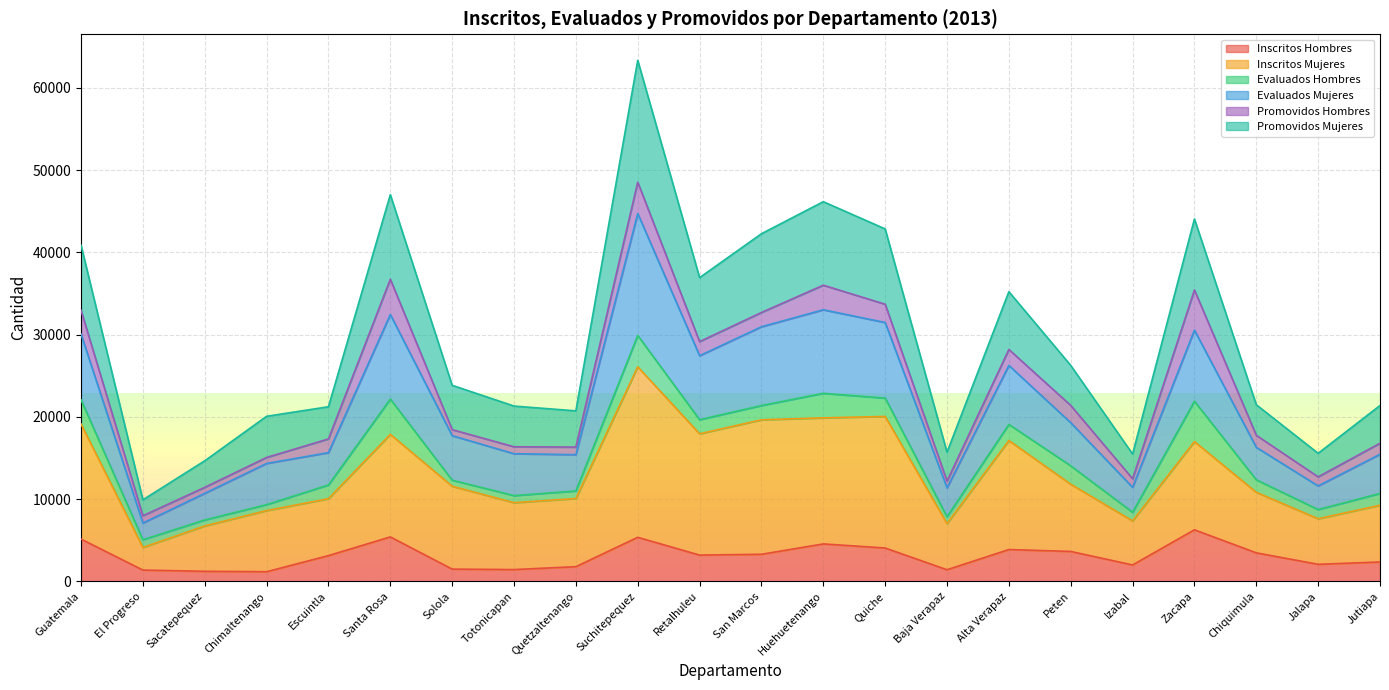

The value of Inscritos Hombres at Baja Verapaz is 1399. True or false?

True